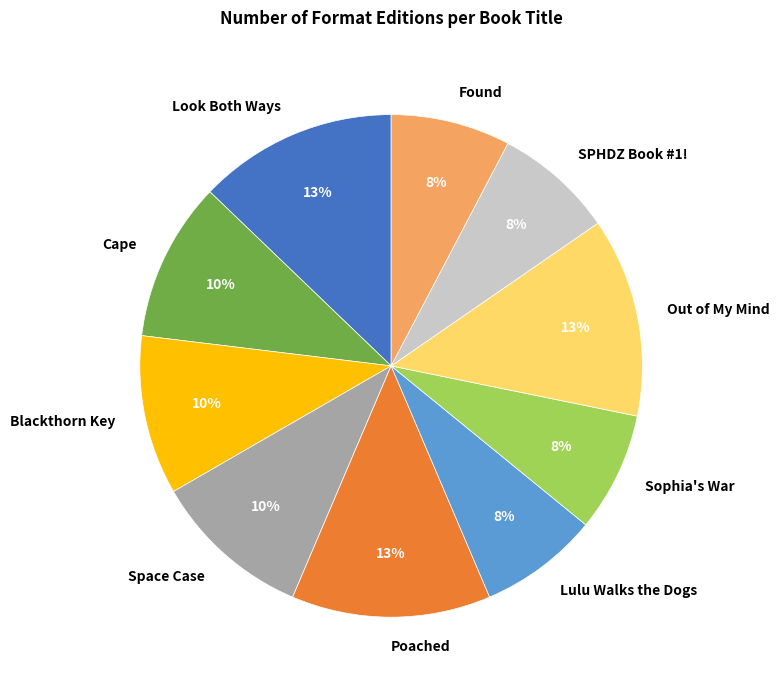

To the nearest percent, what percentage of the pie is Out of My Mind?

13%